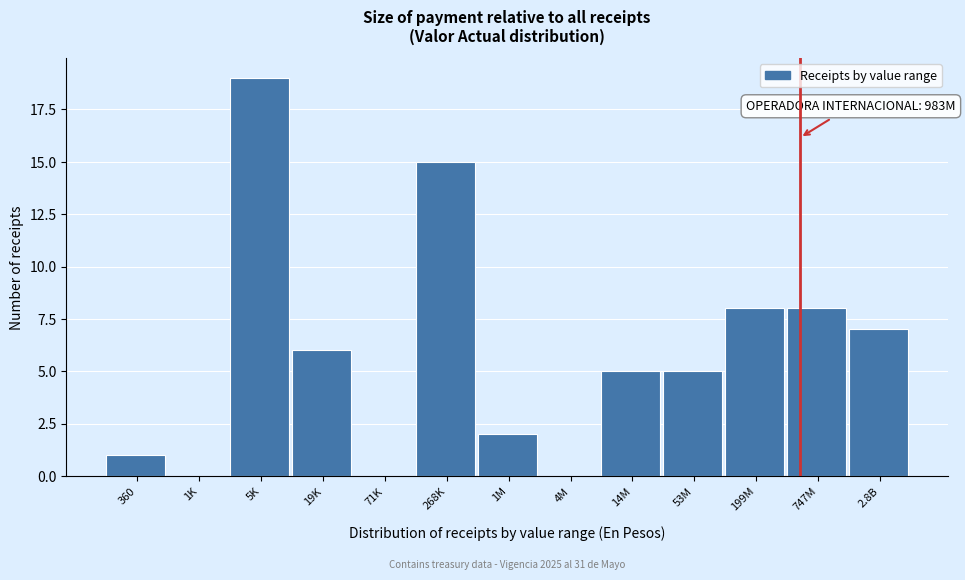

Reading left to right, transcribe all the data shown in this chart.

360=1	1K=0	5K=19	19K=6	71K=0	268K=15	1M=2	4M=0	14M=5	53M=5	199M=8	747M=8	2.8B=7